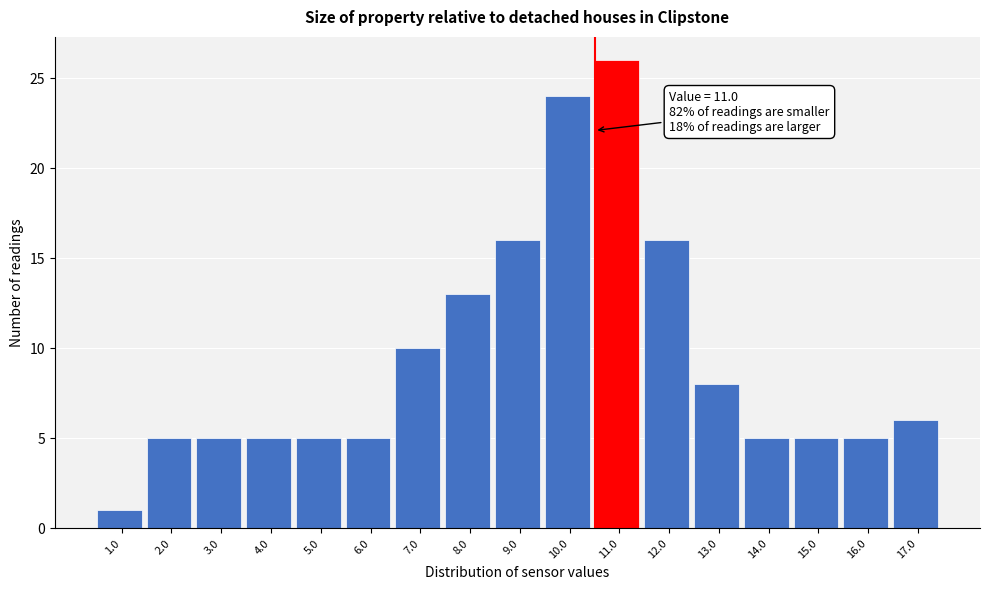

Reading left to right, what are all the values shown in this chart?

1	5	5	5	5	5	10	13	16	24	26	16	8	5	5	5	6